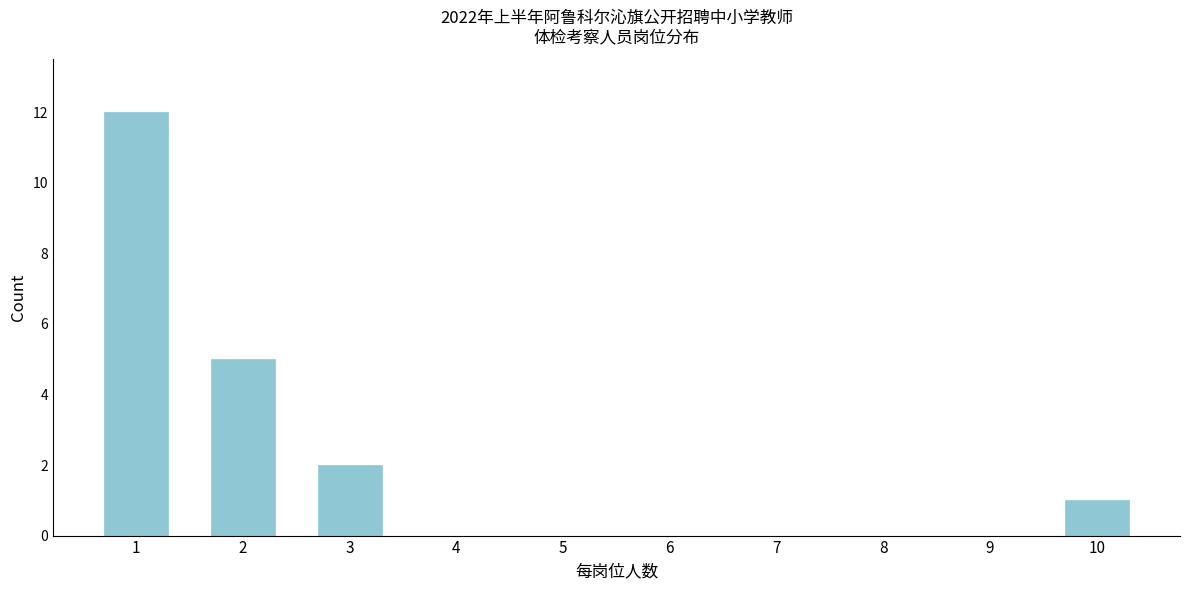

Reading right to left, what are all the values shown in this chart?

10=1	9=0	8=0	7=0	6=0	5=0	4=0	3=2	2=5	1=12